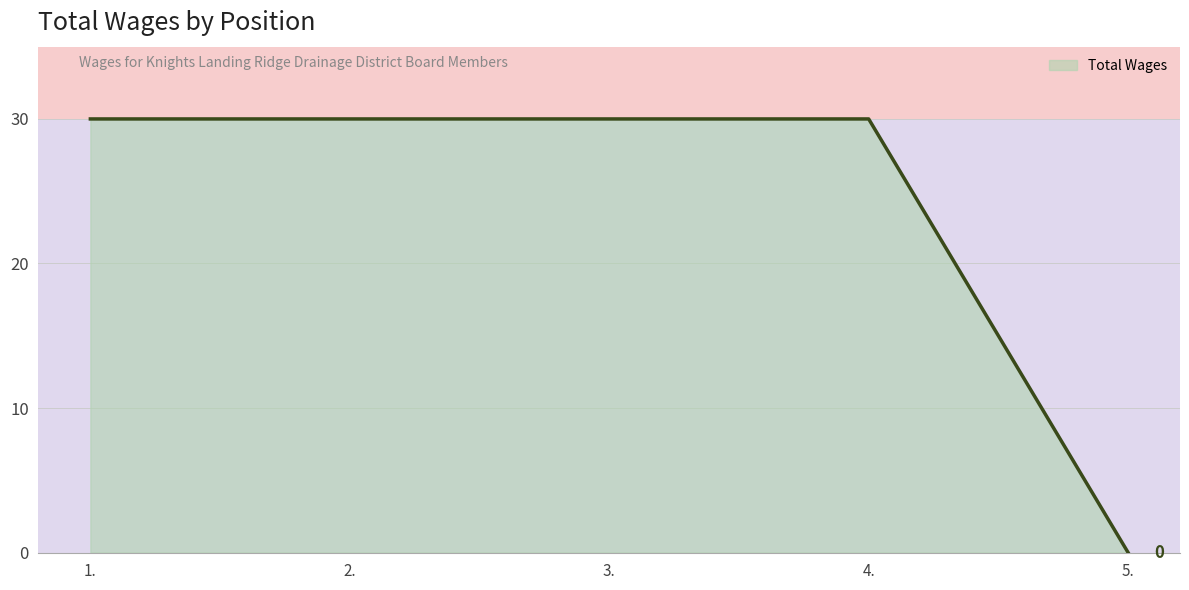

True or false: the data has more than 2 interior local peaks.

False